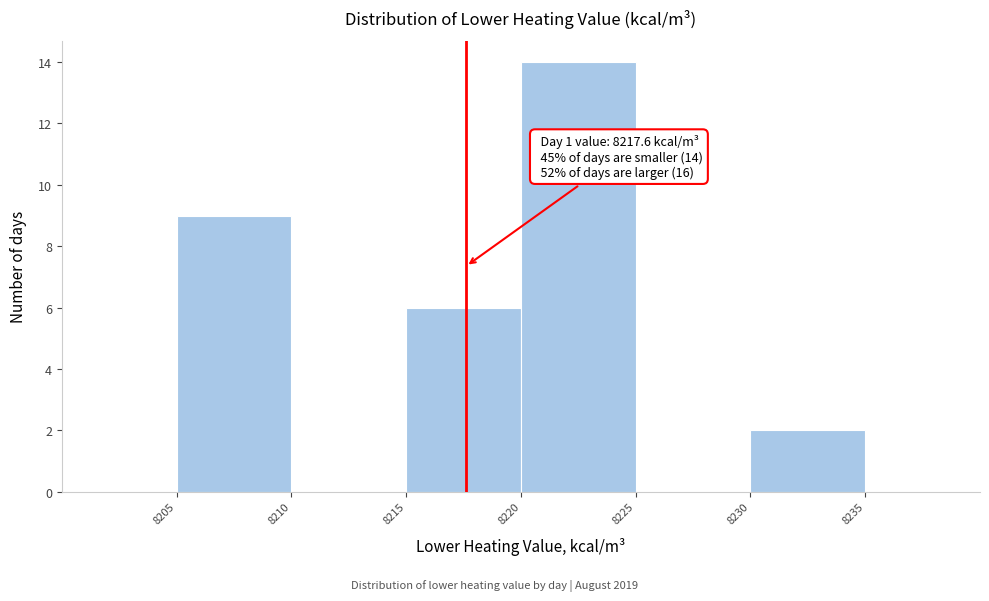

Over which range of the x-axis is the bar tallest?

8220 to 8225